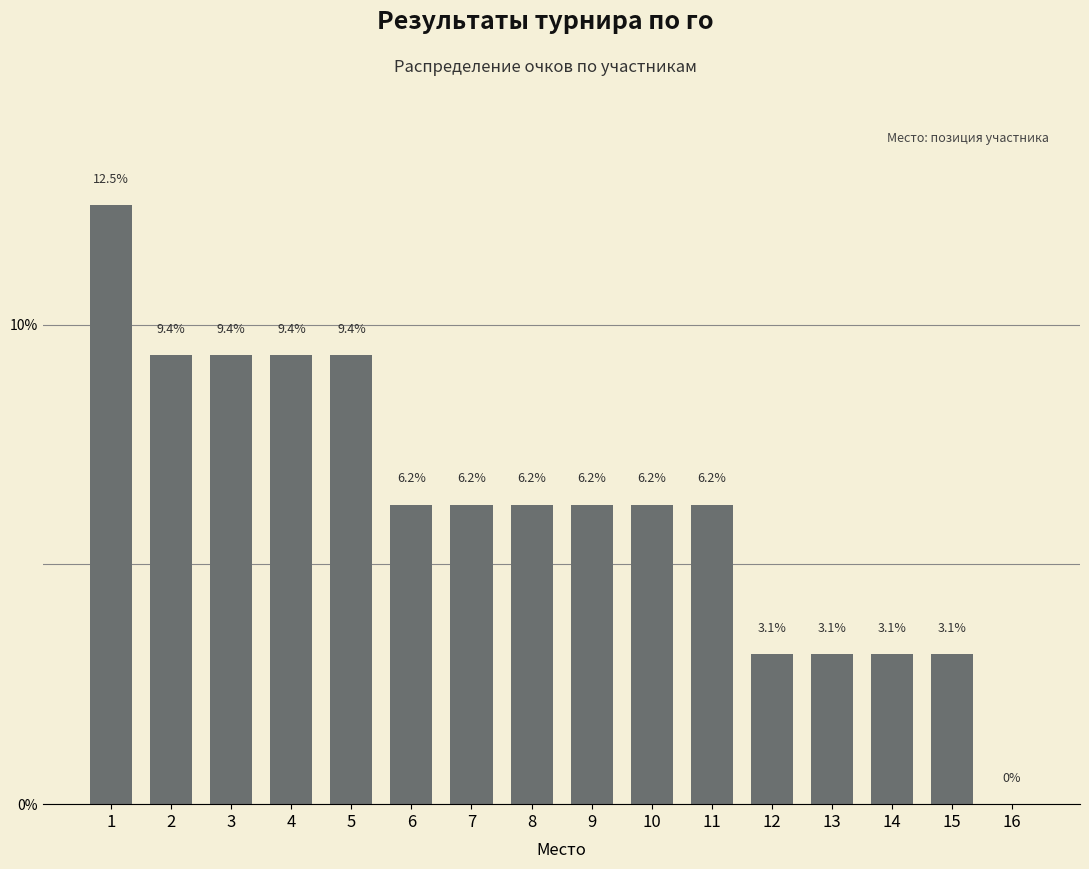

The value at 3 is 9.4. True or false?

True